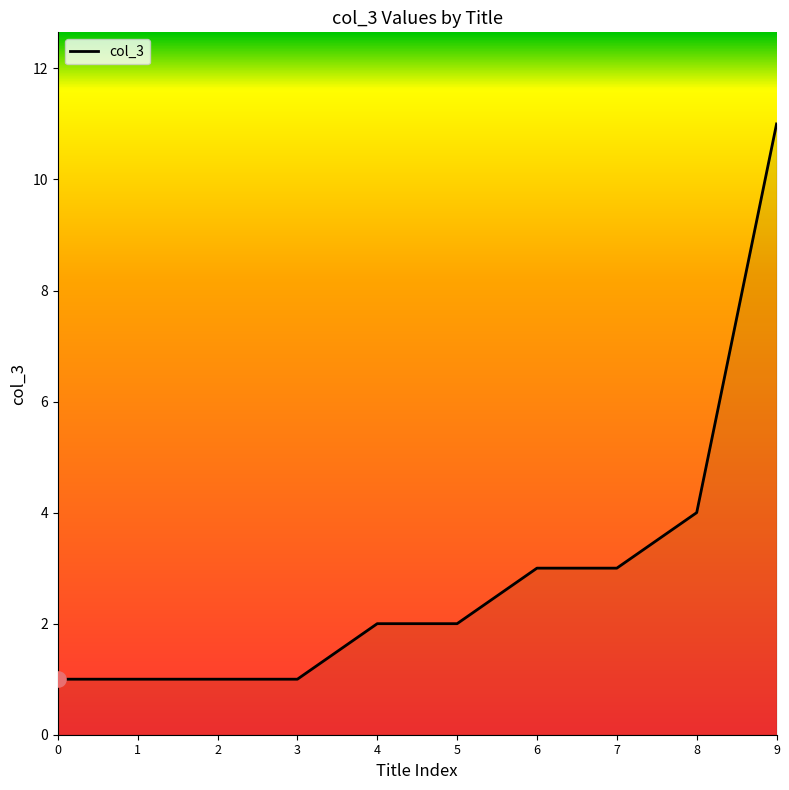

What is the change in value from 0 to 8?

+3